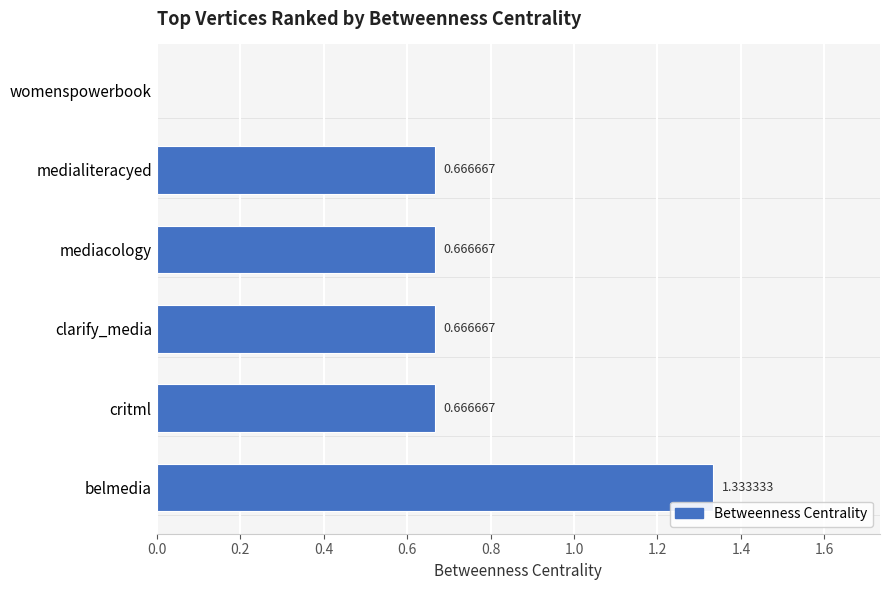

What is the ratio of the value at mediacology to the value at belmedia?

0.5